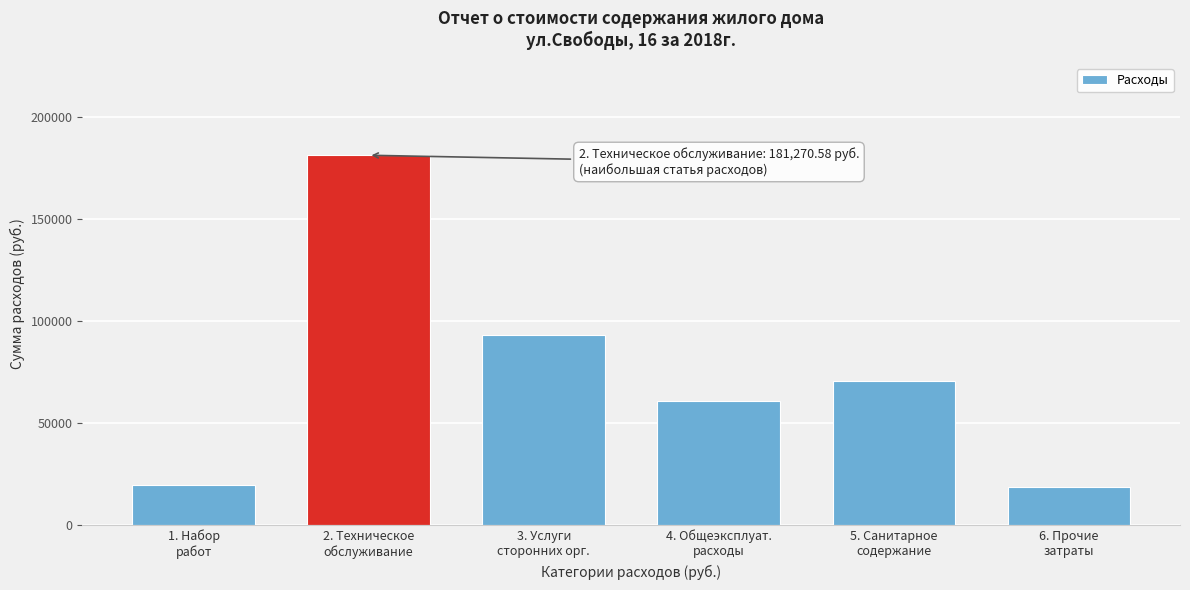

Reading left to right, what are all the values shown in this chart?

19560.6	181270.6	93295.4	60728.3	70664.7	18398.0